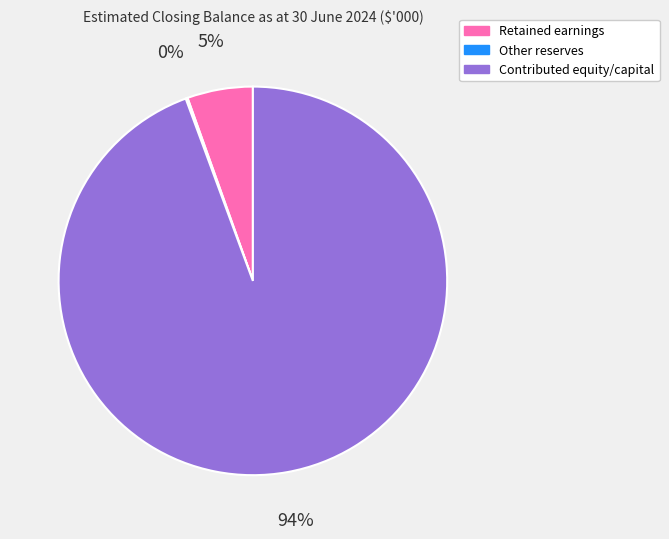

To the nearest percent, what is the average slice percentage?

33%